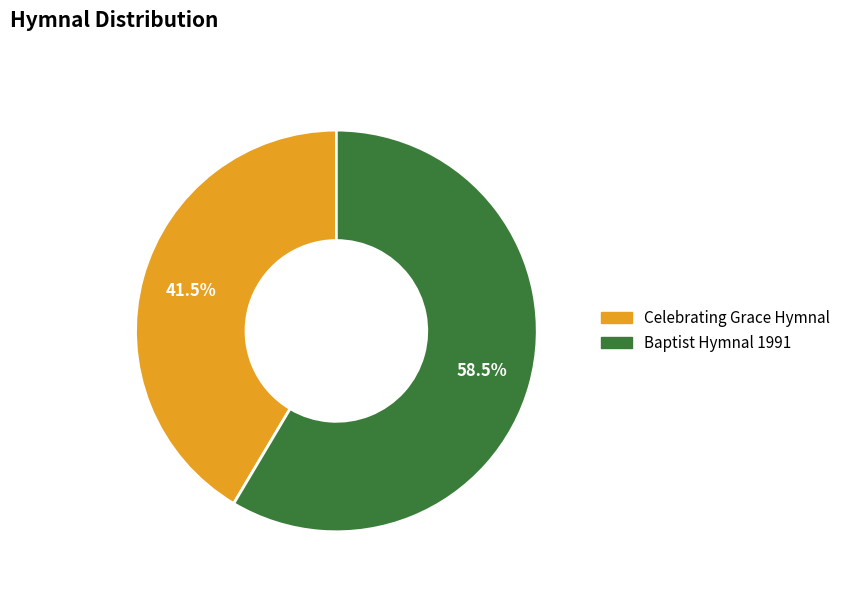

The Baptist Hymnal 1991 slice represents 73% of the pie. True or false?

False